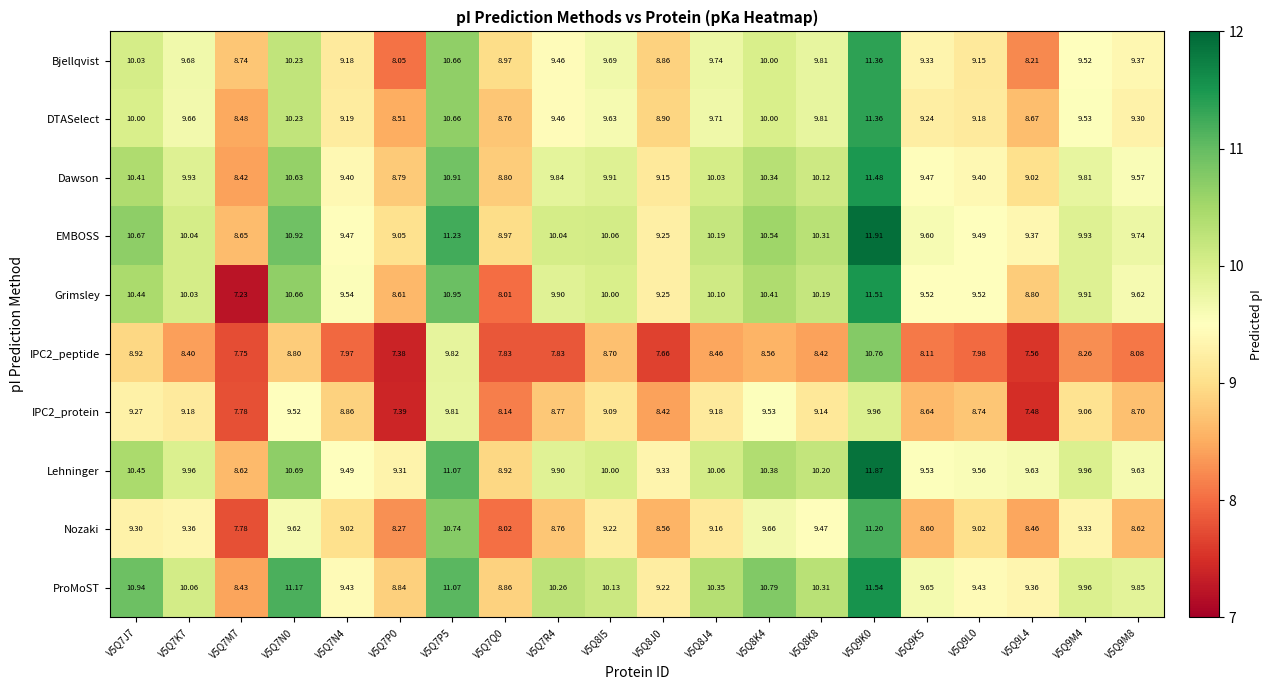

Between V5Q7Q0 and V5Q8J0, which series saw the biggest shift?

Grimsley